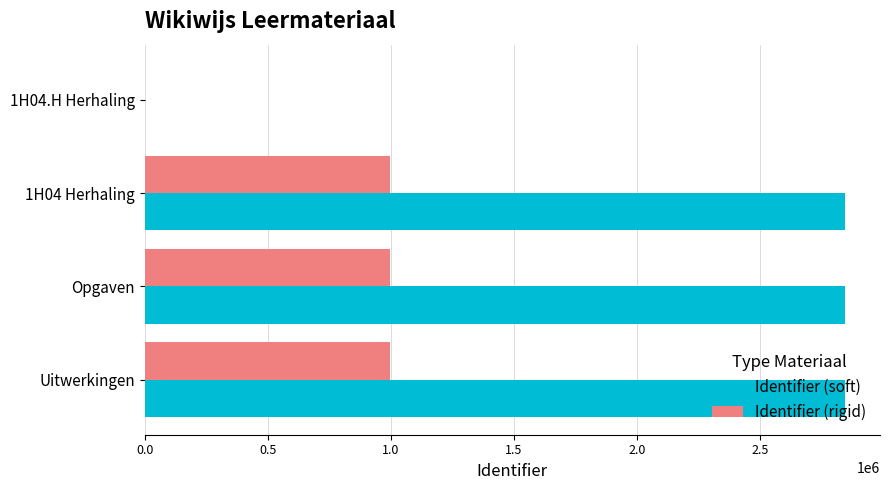

Is it true that Identifier (soft) equals 2845117.0 at Uitwerkingen?

True